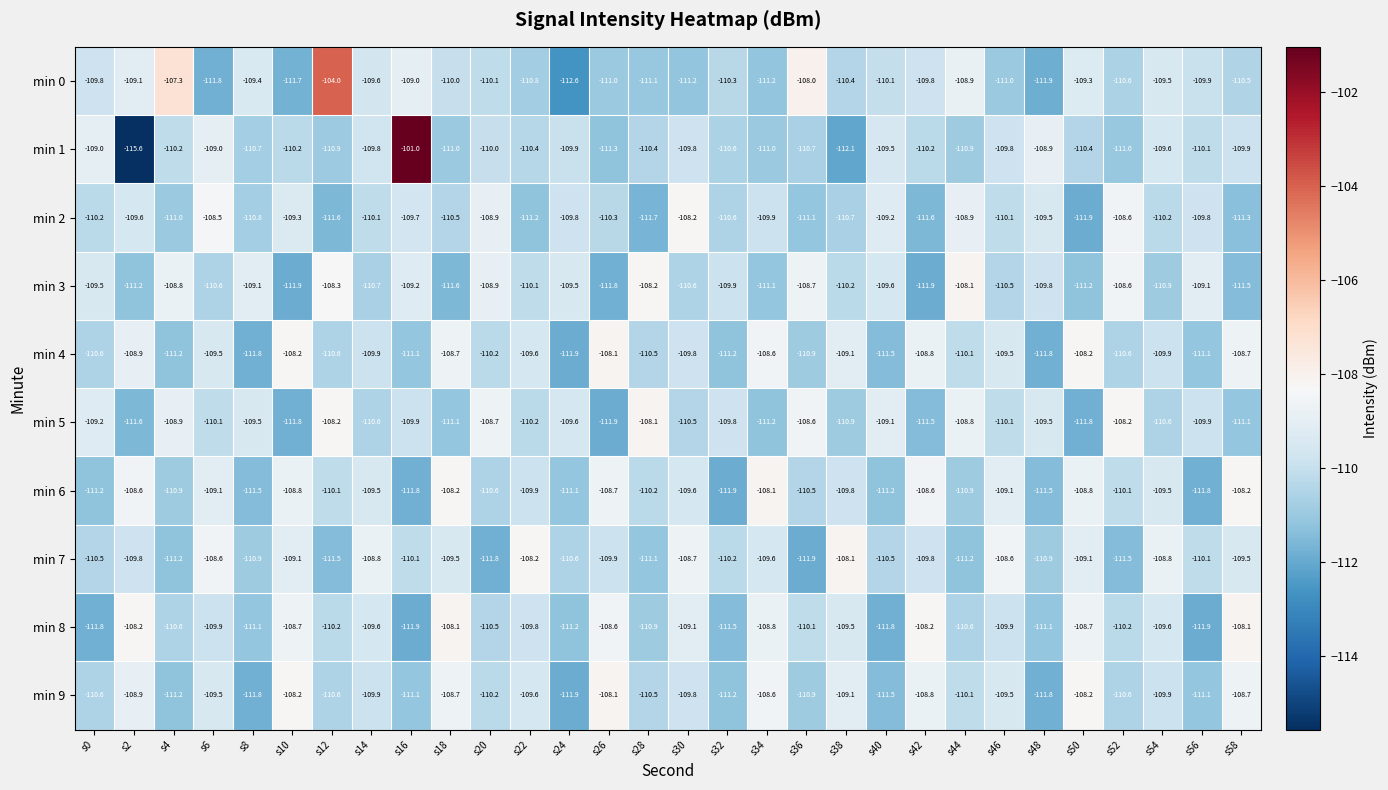

Count the number of data series in this chart.

10